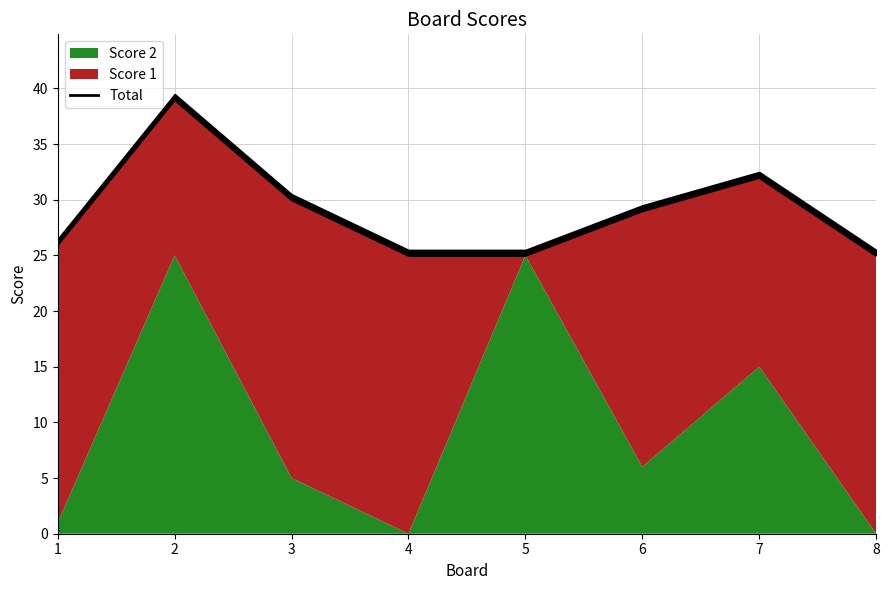

True or false: the data shows 39 at 2.

True